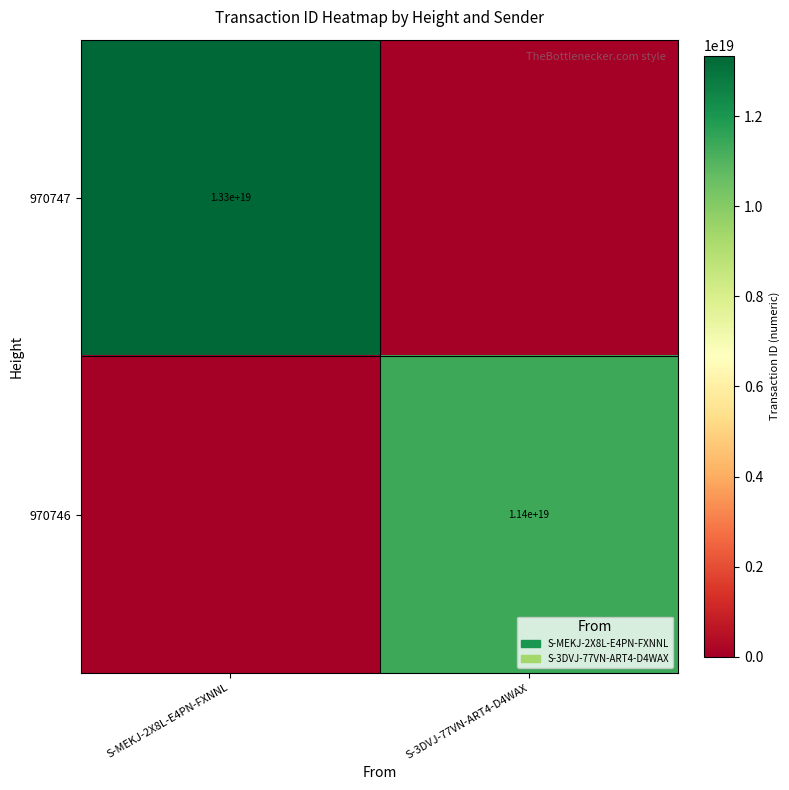

The 970747 series shows 13300000000000000000 at S-MEKJ-2X8L-E4PN-FXNNL. True or false?

True